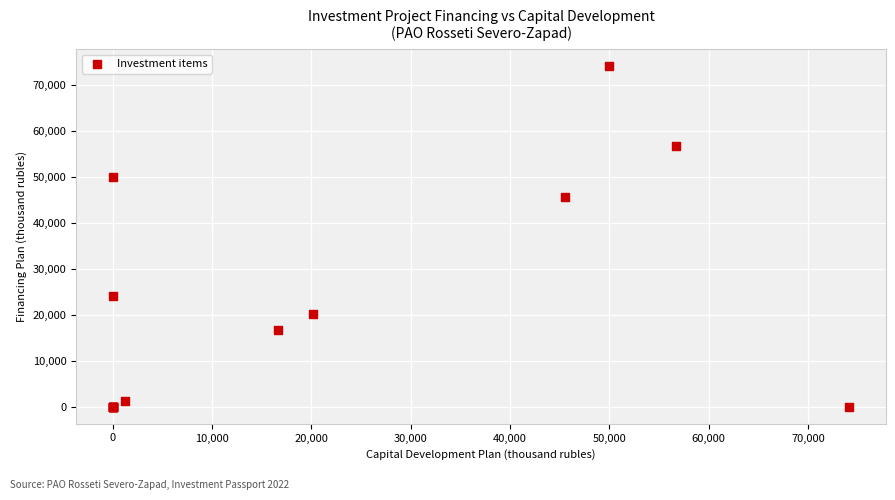

What Y value in the scatter plot is closest to 37076?

45581.5